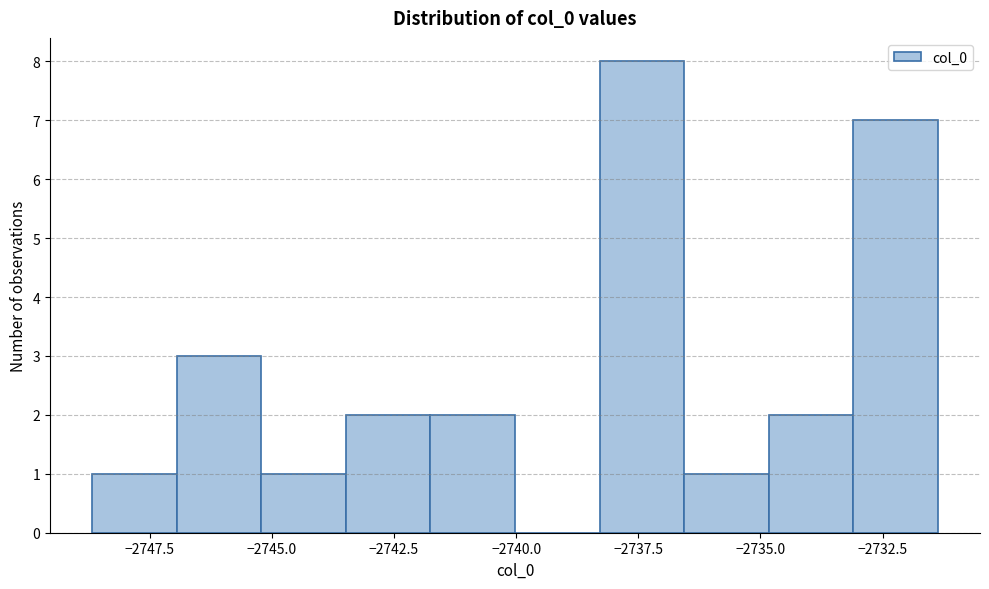

Read against the x-axis, roughly where is the centre of the tallest bar?

-2737.5